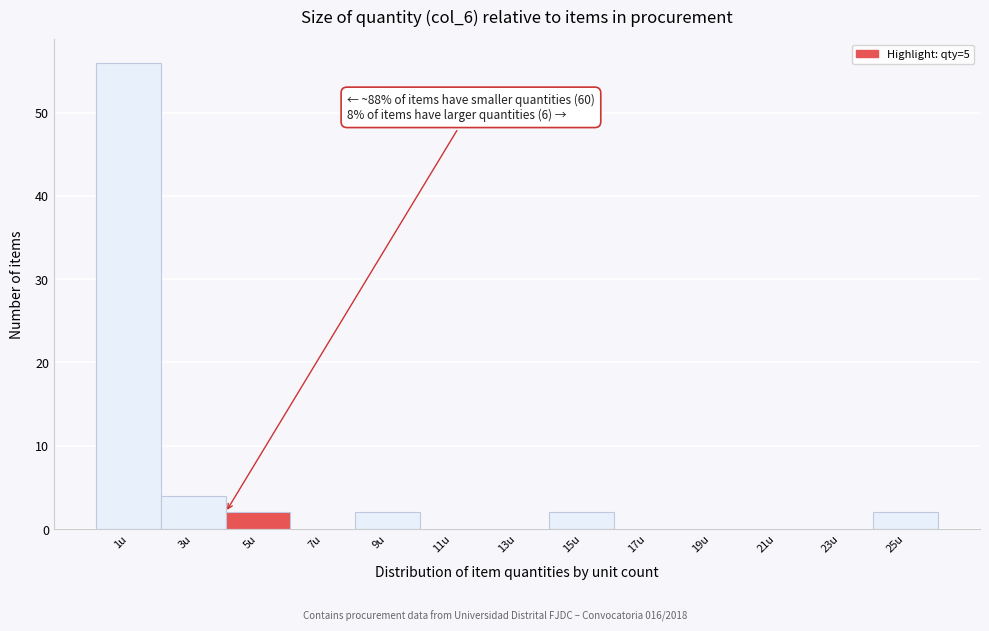

Reading left to right, list all the values displayed in this chart.

1u=56	3u=4	5u=2	7u=0	9u=2	11u=0	13u=0	15u=2	17u=0	19u=0	21u=0	23u=0	25u=2